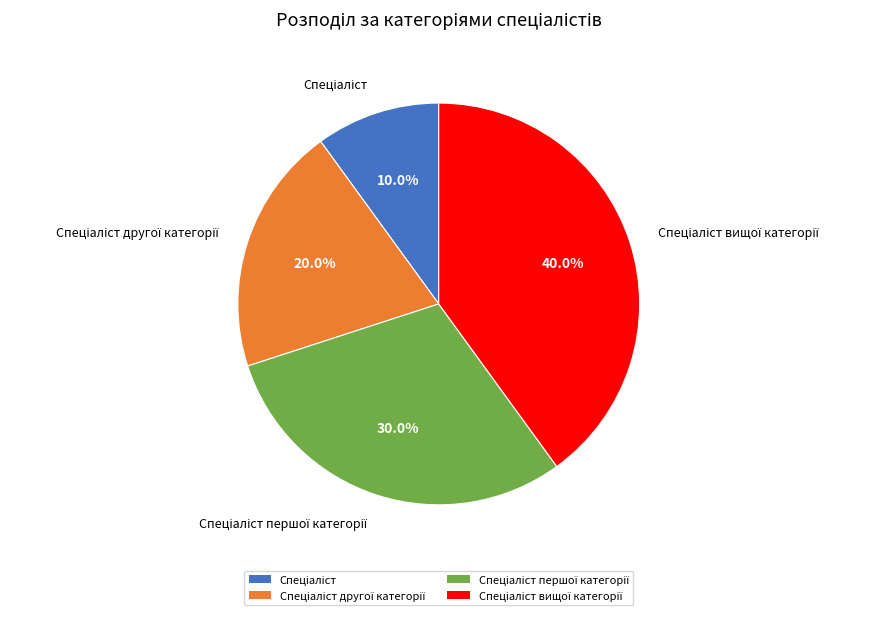

Is there a majority slice in this chart?

No